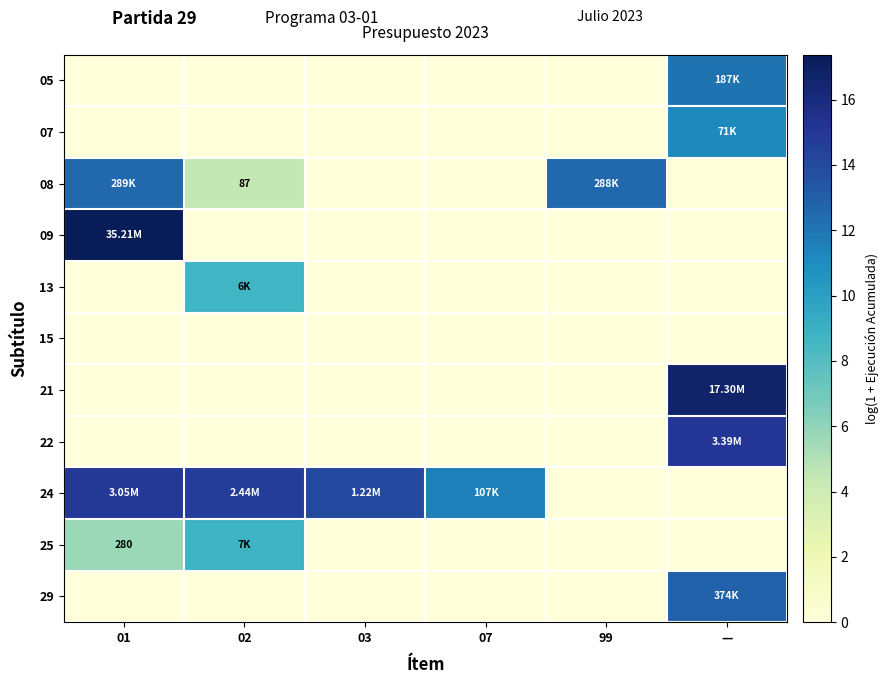

At how many categories does at least one series exceed 1?

6